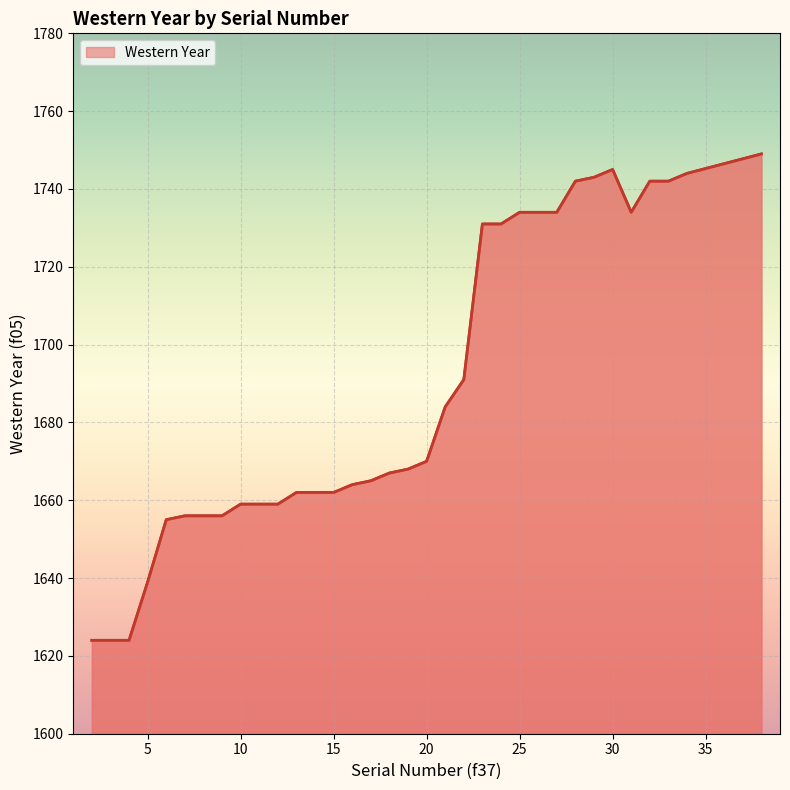

What is the maximum value shown in the chart?

1749